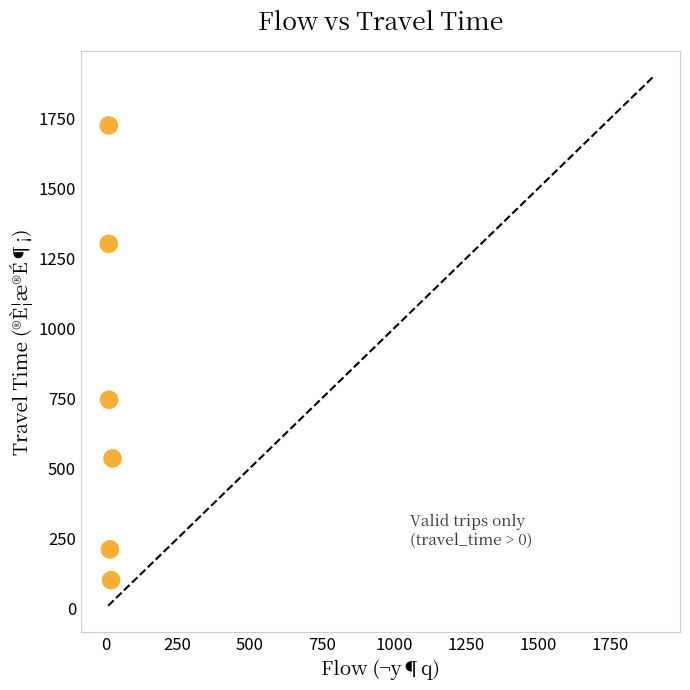

What Y value in the scatter plot is closest to 912?

745